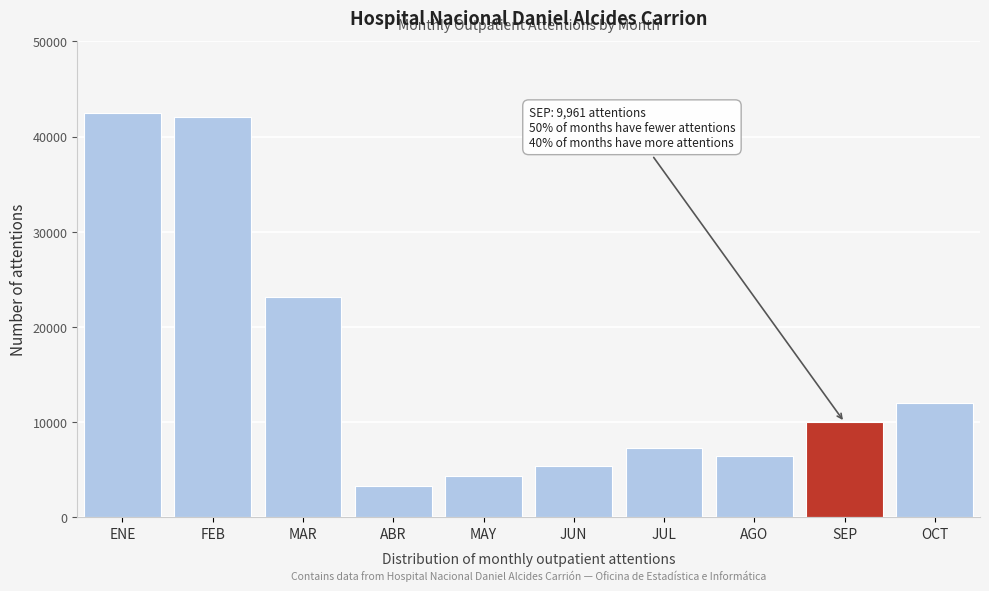

Reading left to right, extract all data points from this chart.

42423	42041	23123	3304	4321	5374	7251	6374	9961	12000